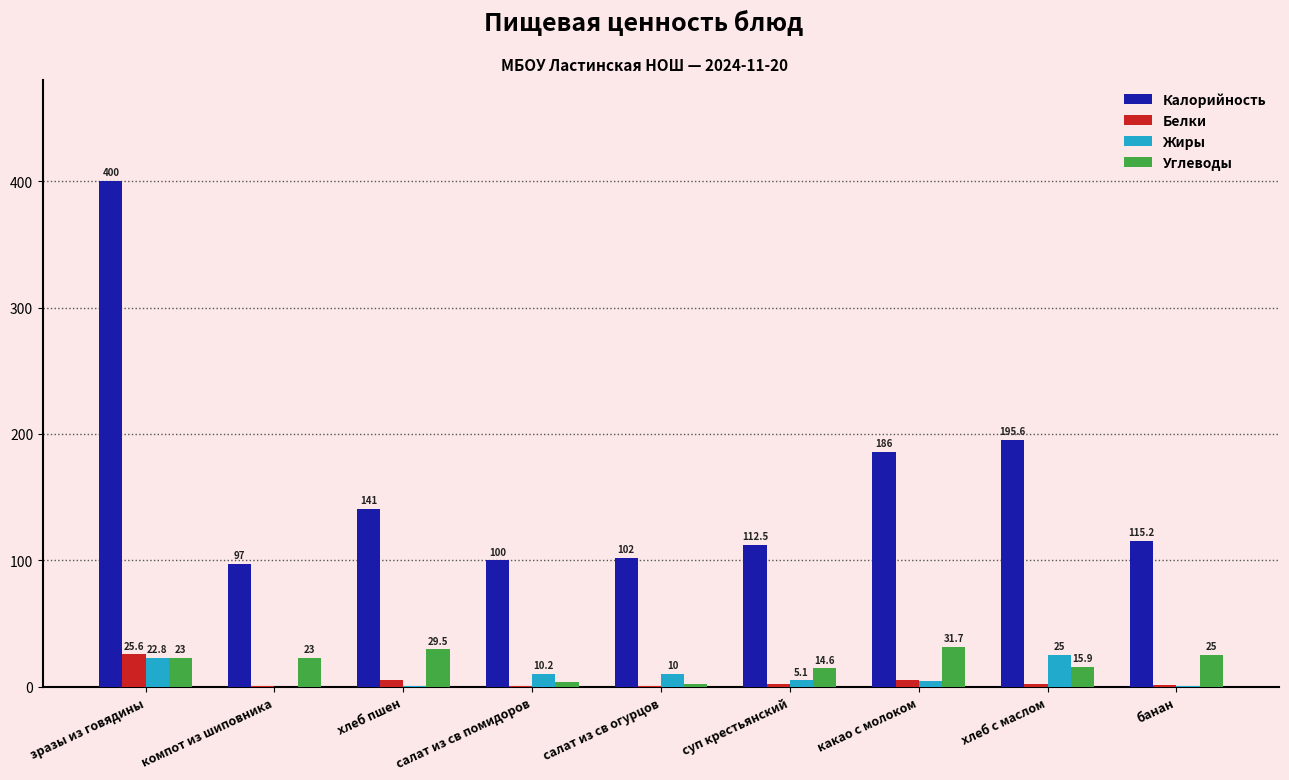

Between зразы из говядины and салат из св огурцов, which series saw the biggest shift?

Калорийность